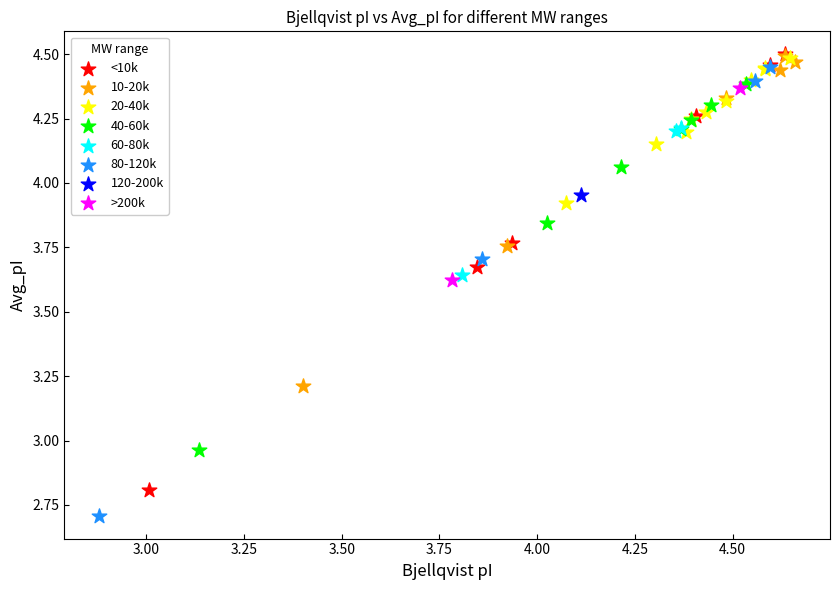

Which series contains the lowest Y value?

80-120k